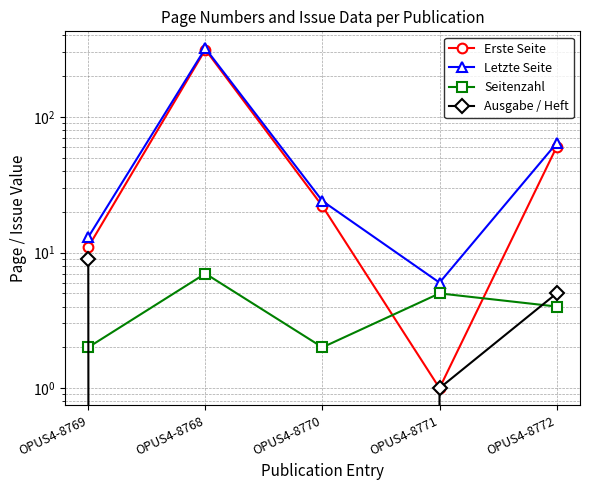

Which series changed the most between OPUS4-8769 and OPUS4-8771?

Erste Seite